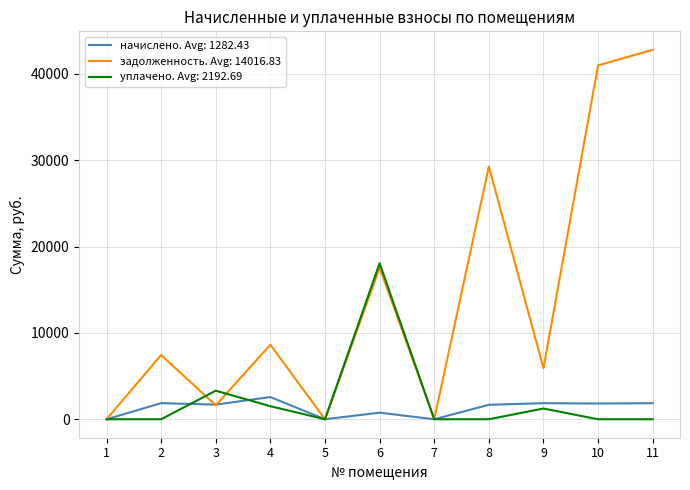

Which series has the largest total across all categories?

задолженность. Avg: 14016.83